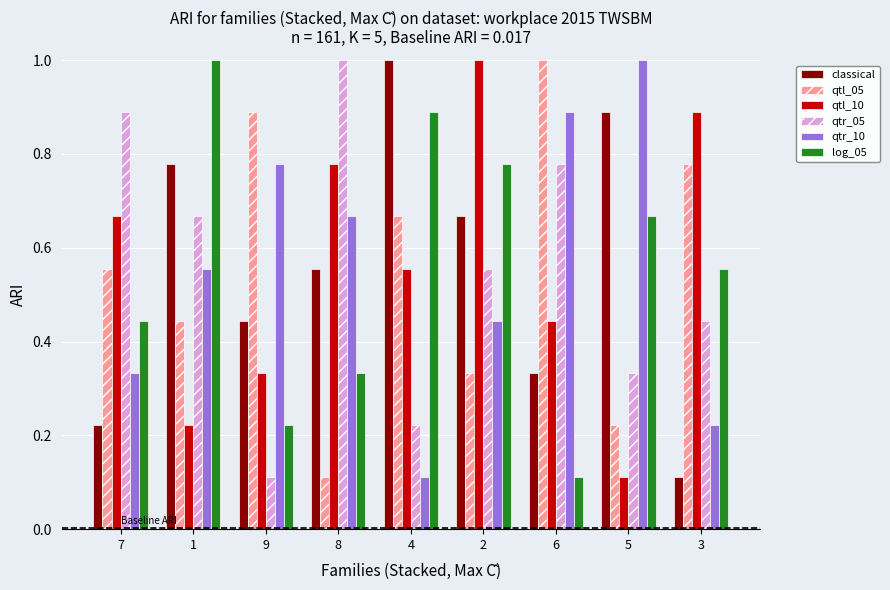

What is the maximum value for classical?

1.0